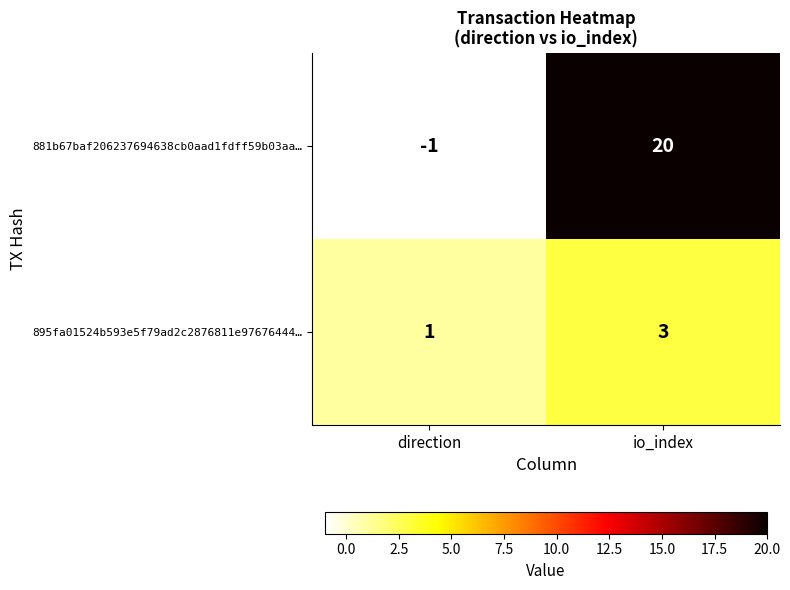

At which label is 881b67baf206237694638cb0aad1fdff59b03aa… closest to 9?

direction